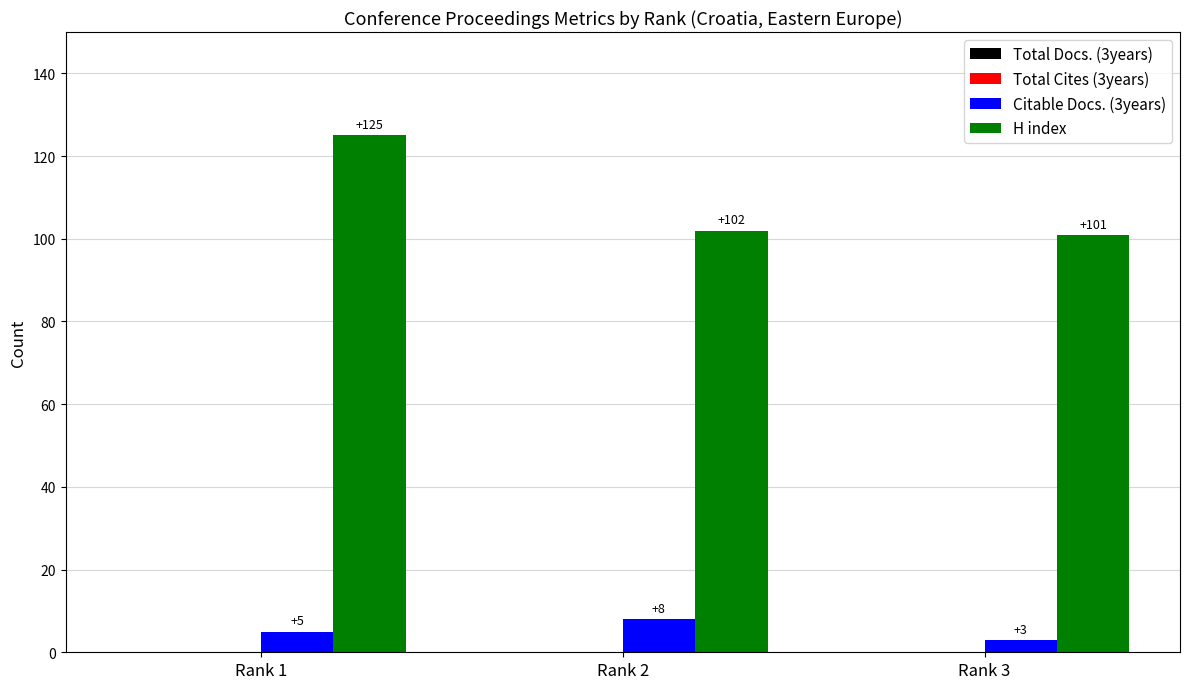

The H index series shows 101 at Rank 3. True or false?

True